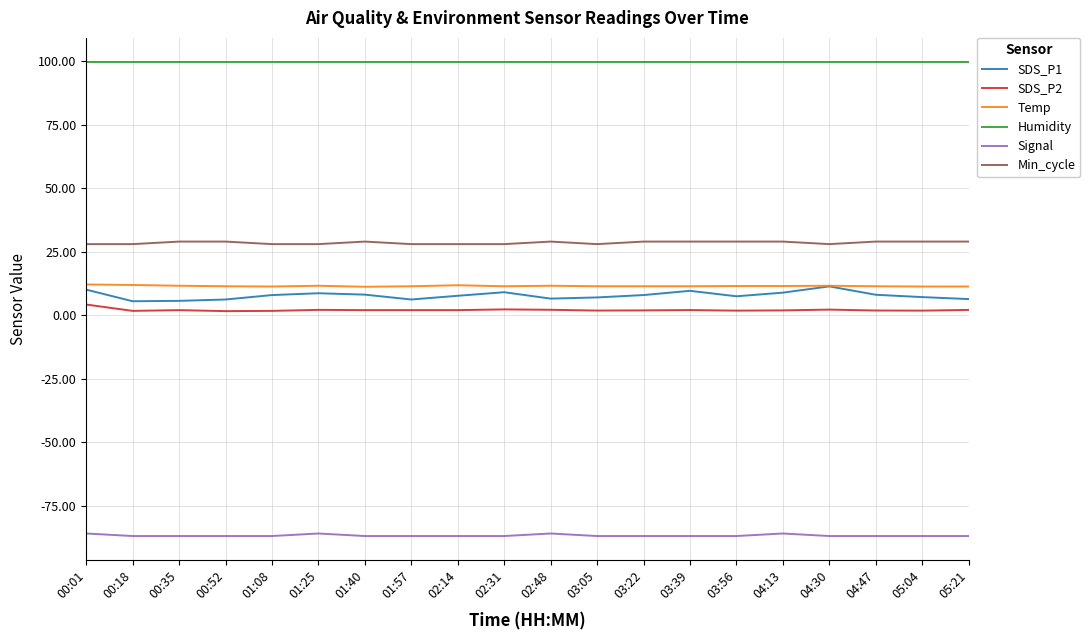

Is the value of Min_cycle at 03:56 greater than the value of Signal at 04:13?

Yes